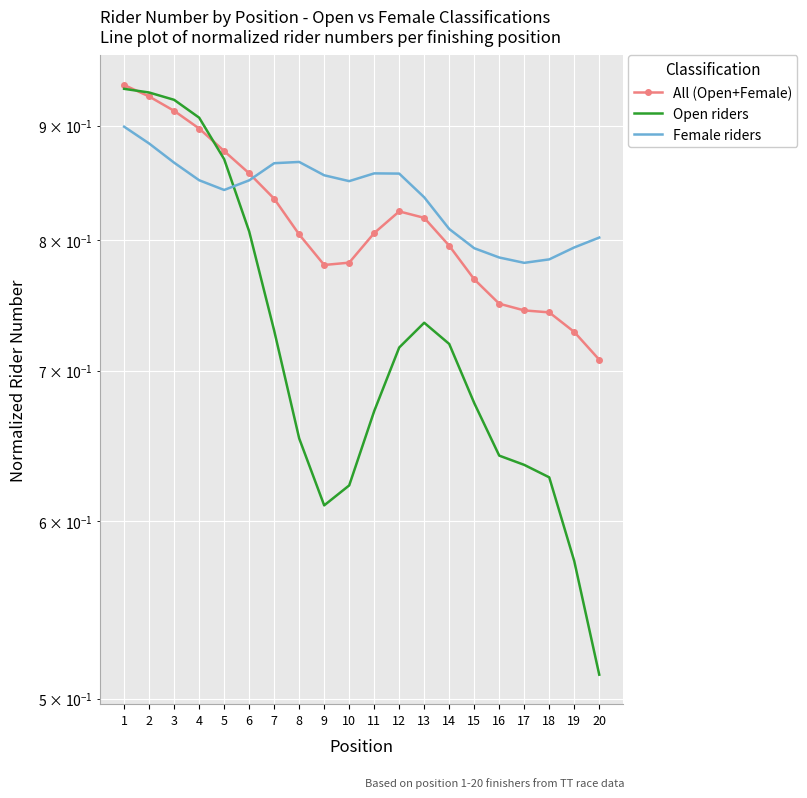

True or false: Open riders has a value of 1.7 at 1.

False